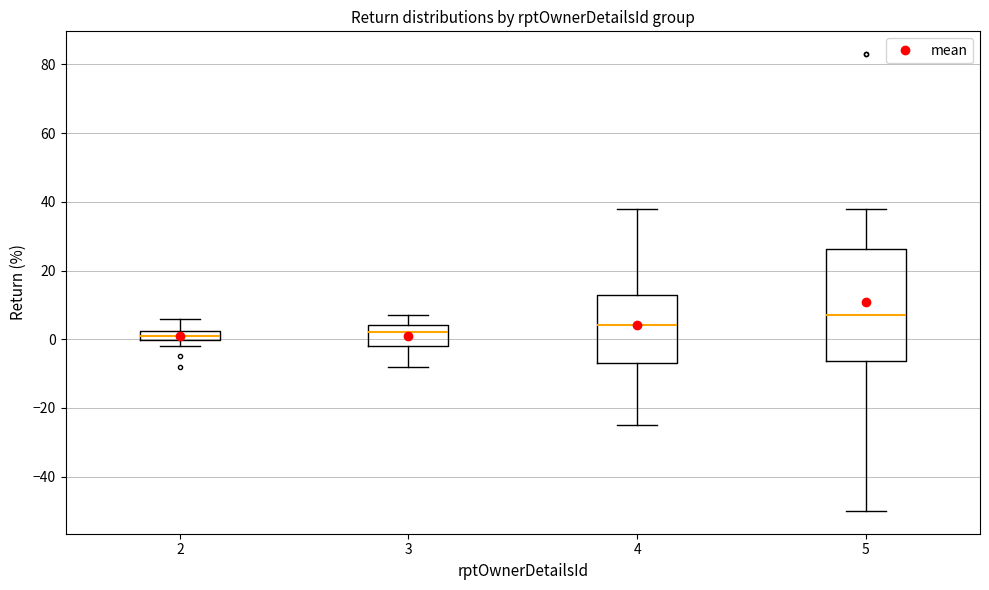

Comparing the boxes themselves (not the whiskers), which one is the tallest?

5